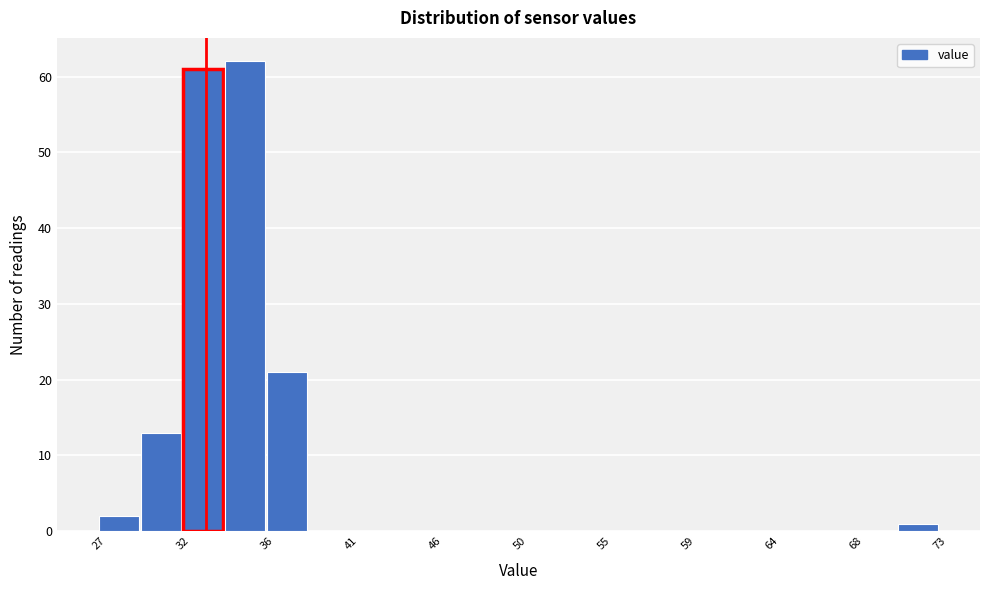

How tall is the bar that spans 27.5 to 29.5 on the x-axis? Neither the bar edges nor the heights are printed on the chart, so give them approximately, as read against the axes.

2